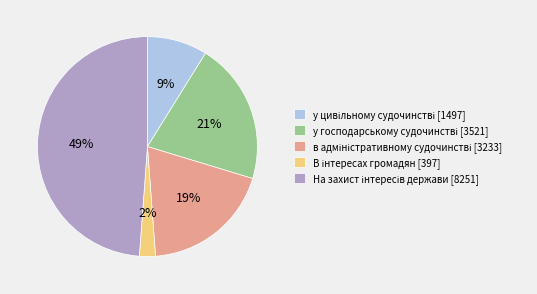

To the nearest percent, what is the average slice percentage?

20%